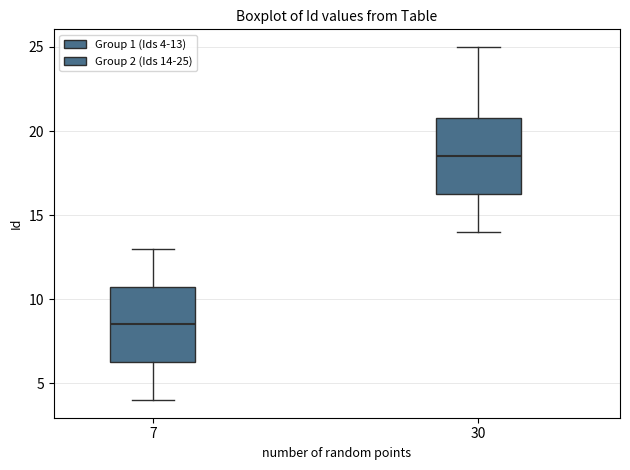

Reading left to right, transcribe this box plot: for each box, give where its median line is, the range the box spans, and where its two whiskers end, as read against the y-axis. The values are not printed on the chart, so give them approximately, as read against the axis.

7: median 8.5, box 6.5 to 11.0, whiskers 4.0 to 13.0
30: median 18.5, box 16.5 to 21.0, whiskers 14.0 to 25.0